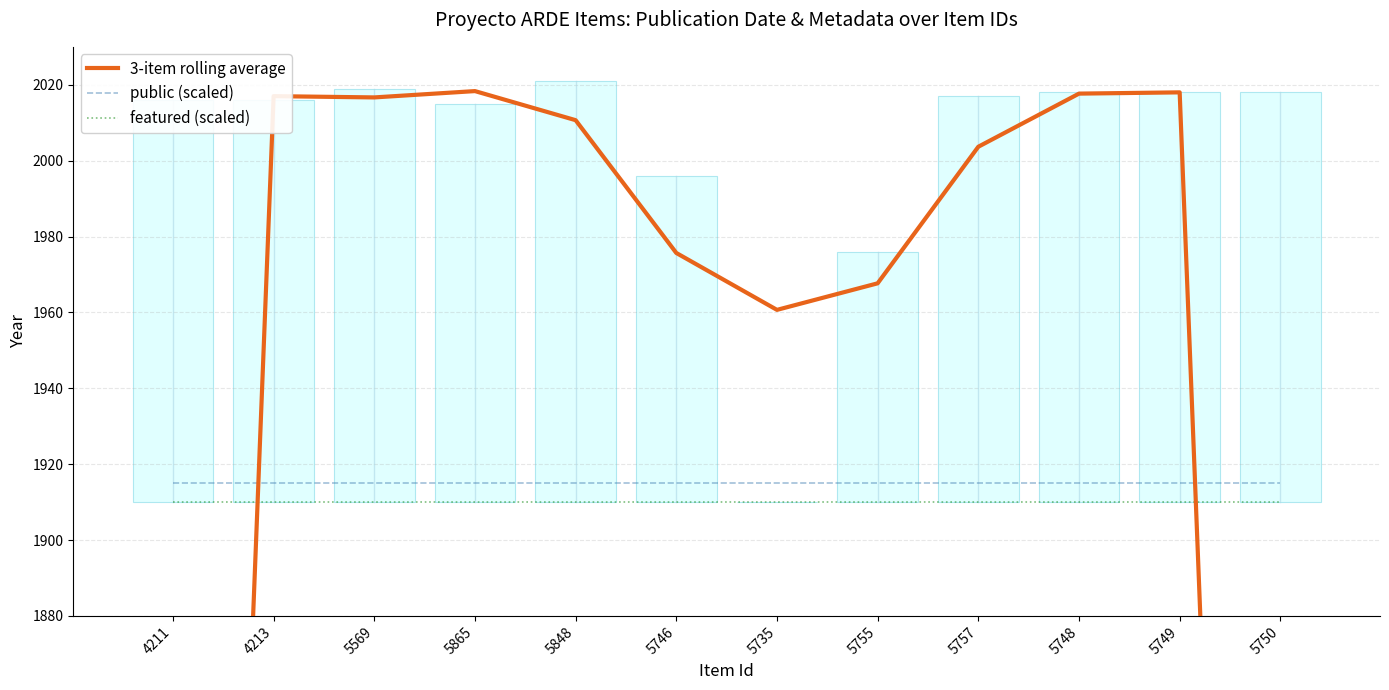

At how many categories does at least one series exceed 1513?

12